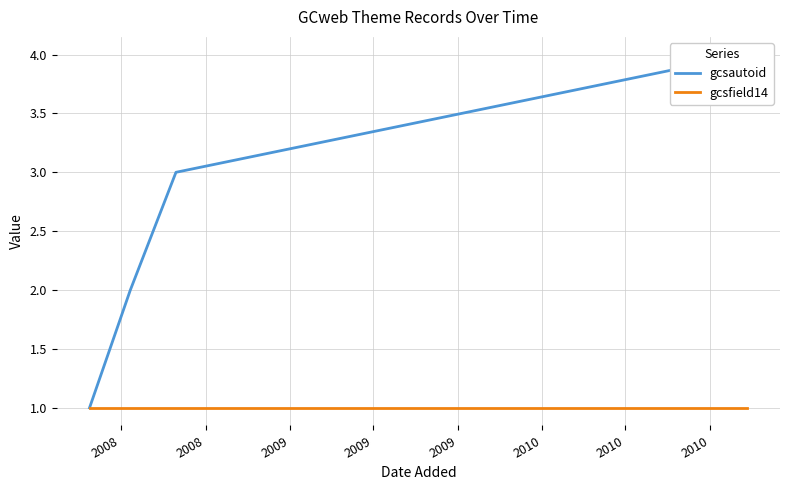

Which category has the highest value in the gcsfield14 series?

2008